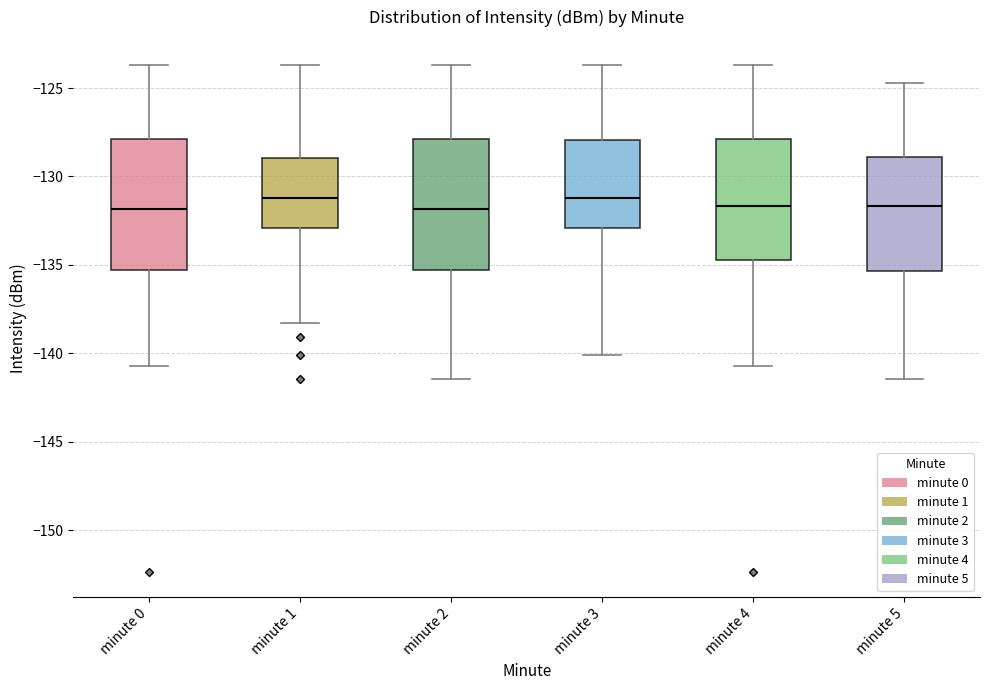

Where does the lower whisker of the box for minute 5 end on the y-axis? The values are not printed on the chart, so give them approximately, as read against the axis.

-141.5